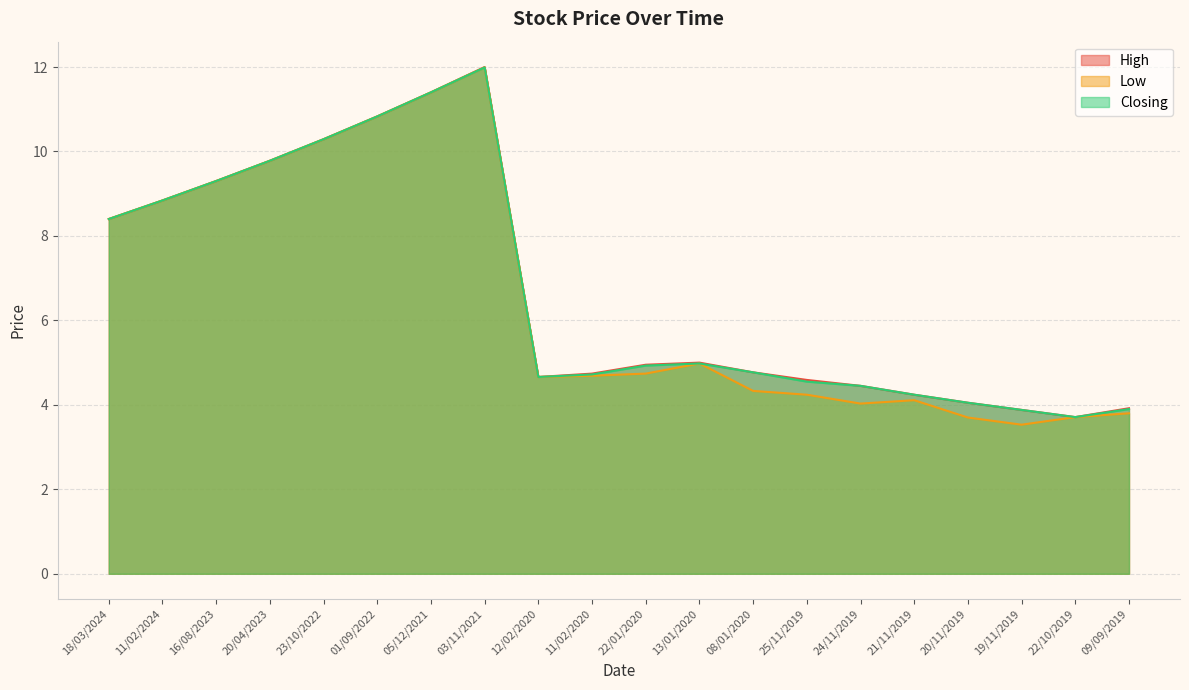

What is the label of the 17th point from the right?

20/04/2023